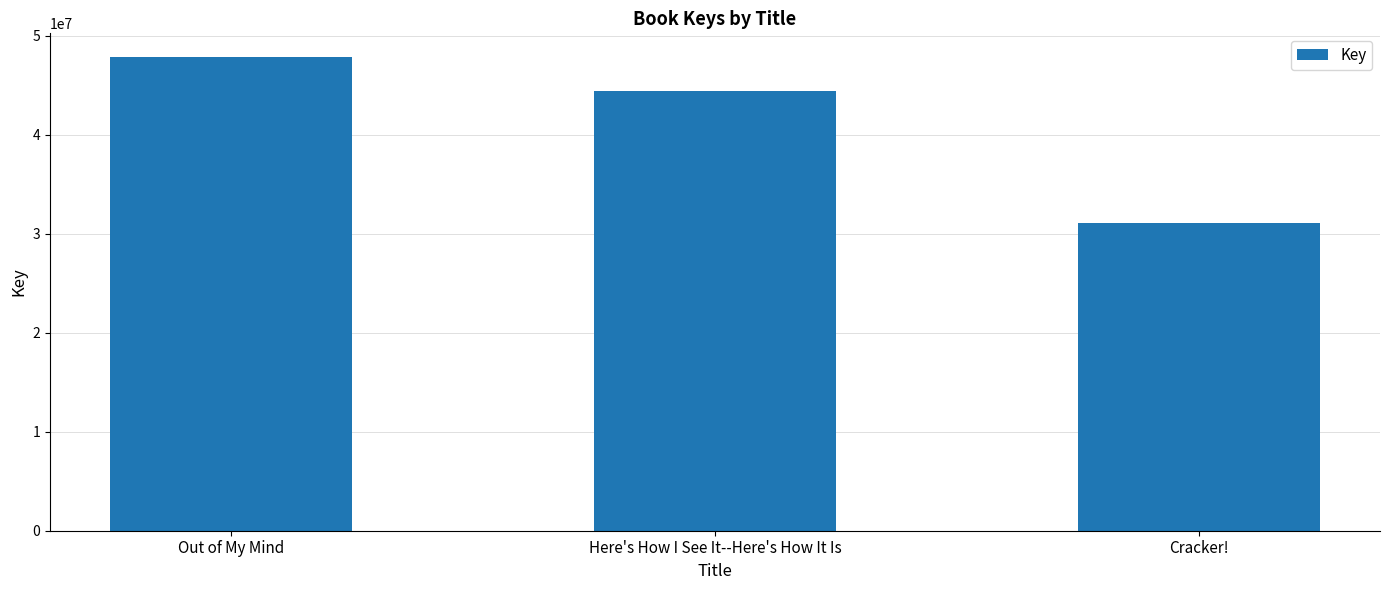

What value does the data have at Here's How I See It--Here's How It Is, to the nearest 100?

44409800